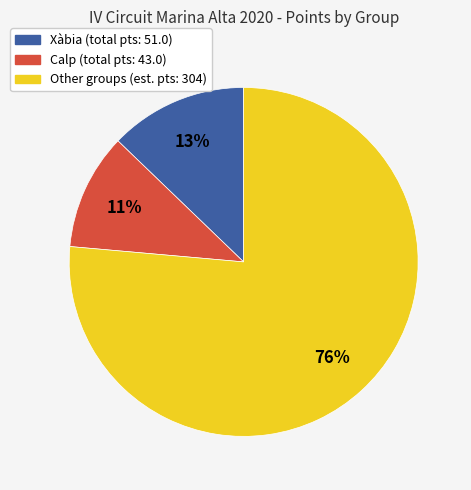

How many segments does this pie chart have?

3